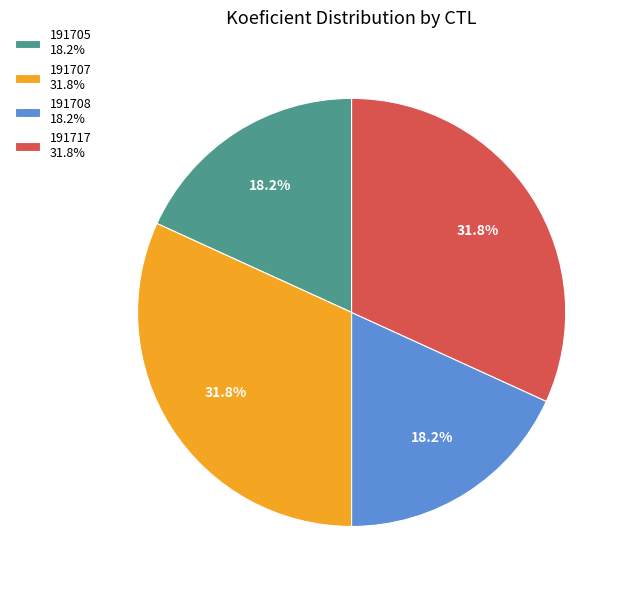

Is there any slice that represents more than half of the pie?

No